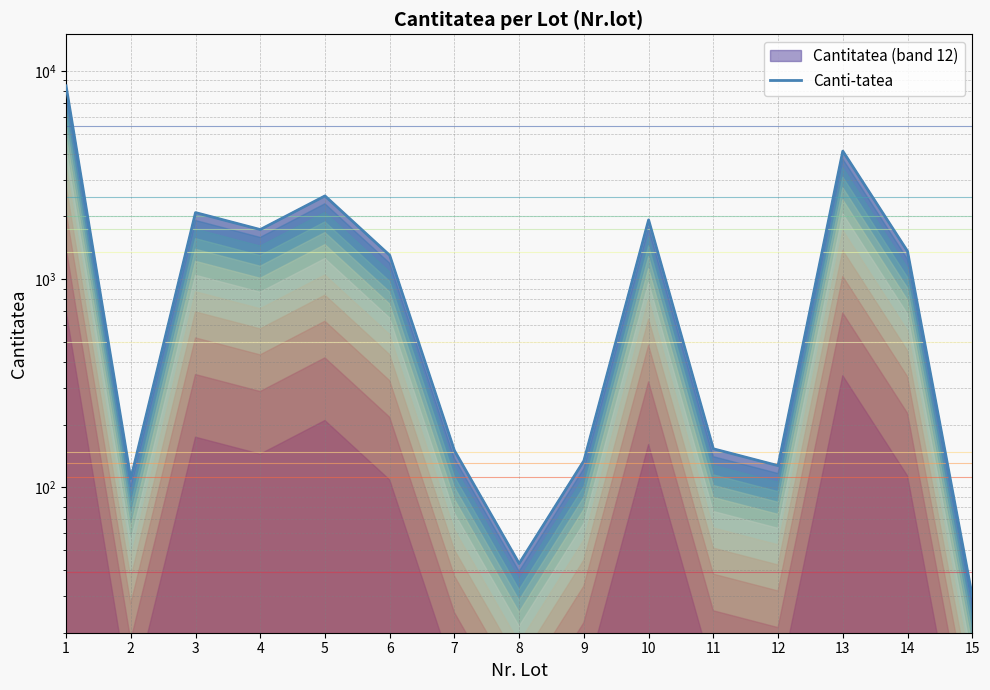

What is the value of the 11th point from the left?

153